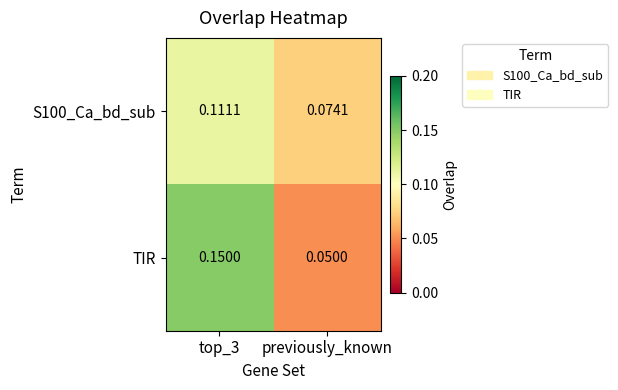

List the series in order of their overall mean, lowest first.

S100_Ca_bd_sub, TIR